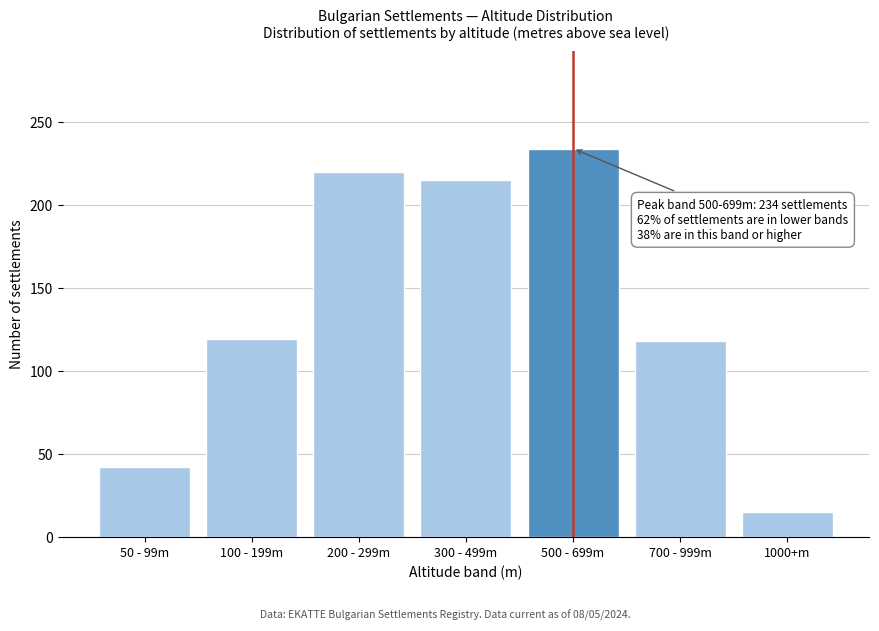

Is it true that the value at 50 - 99m is 42?

True